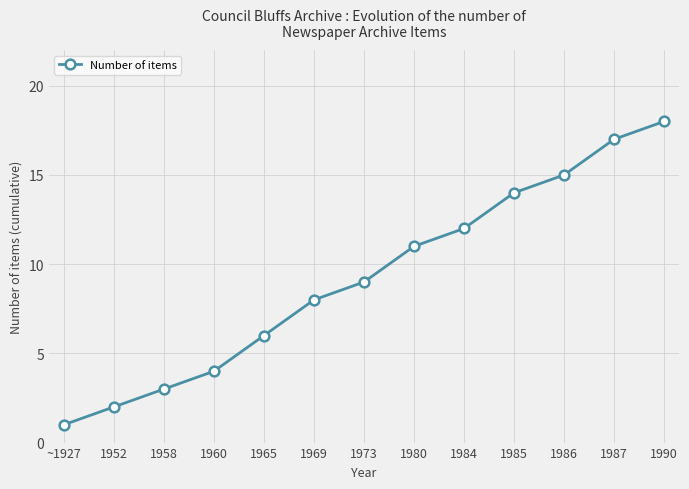

Which category has the lowest value across all series?

~1927